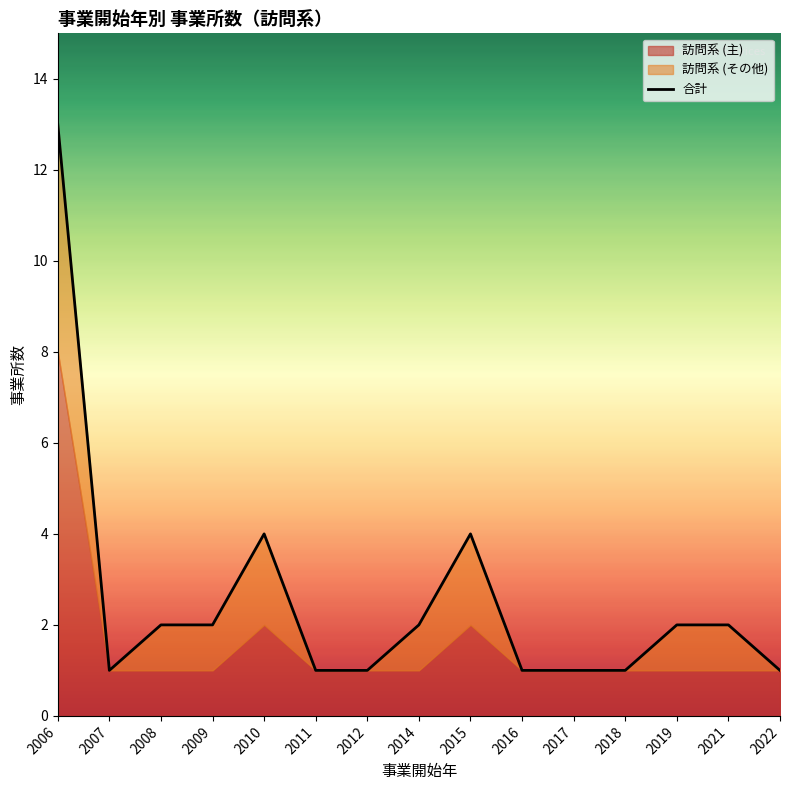

What is the sum of all values?

38